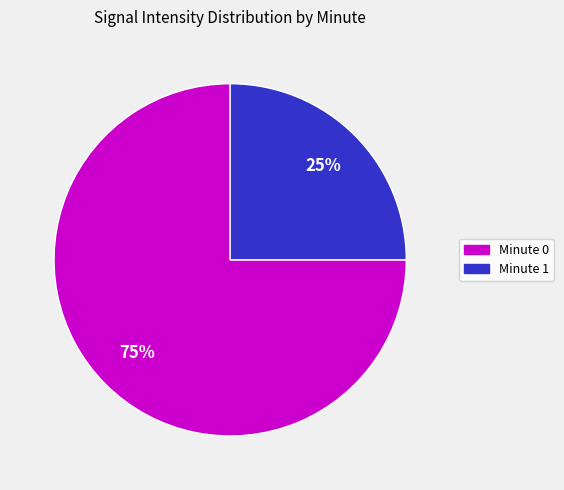

Is it true that Minute 0 is 82% of the pie?

False